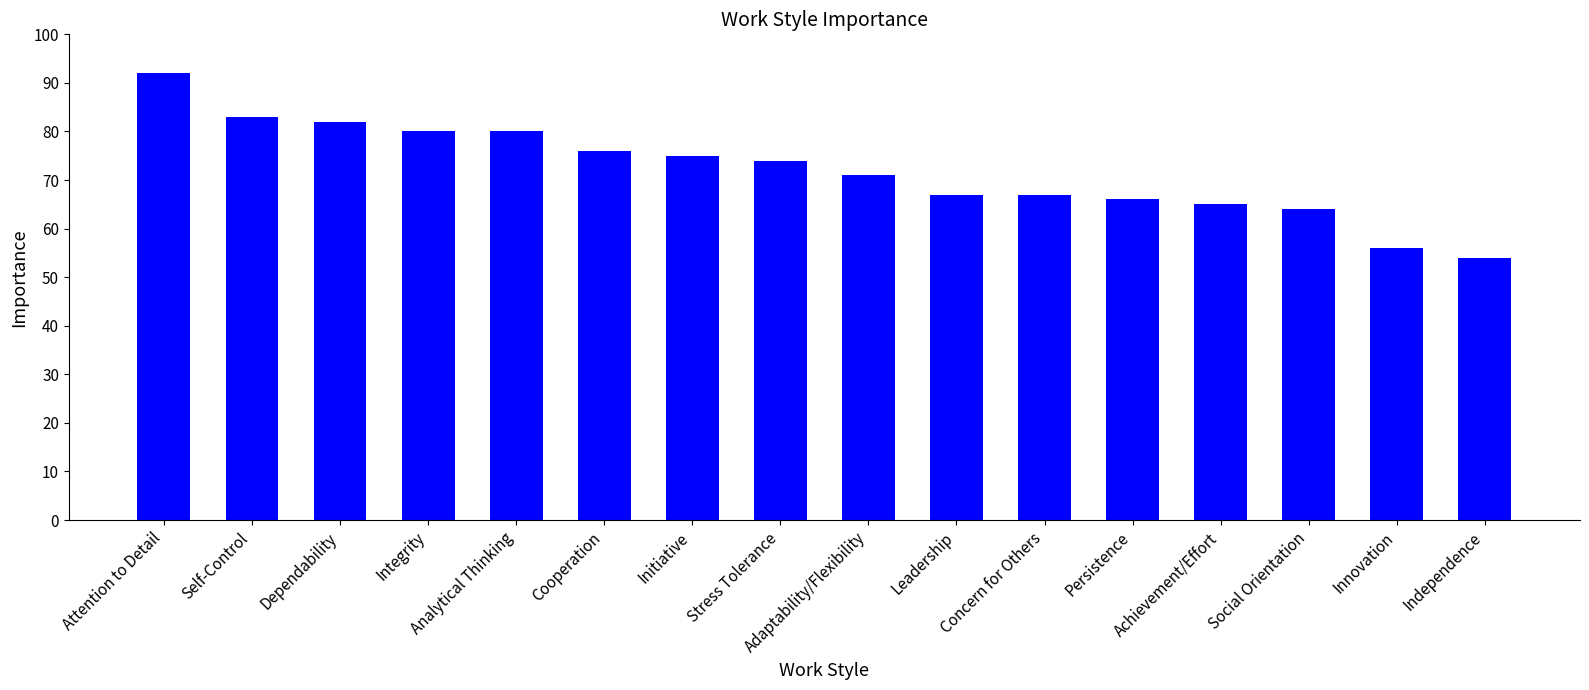

Does the chart contain any negative values?

No